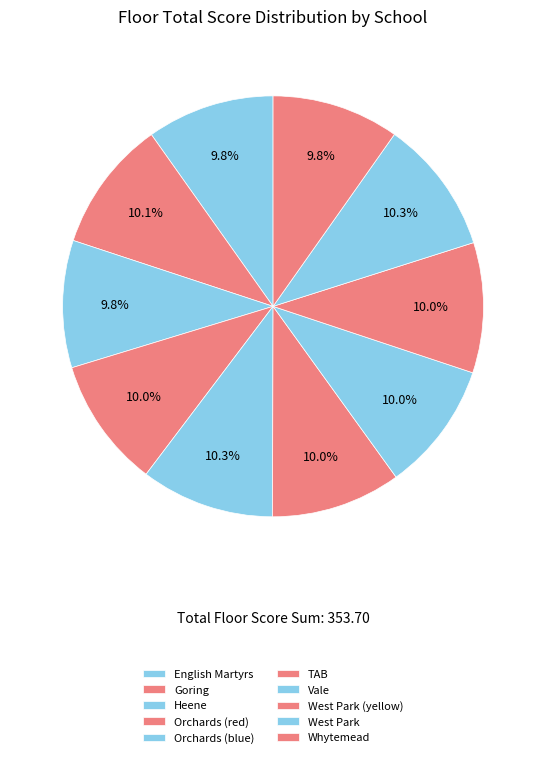

Count the number of slices in the pie.

10